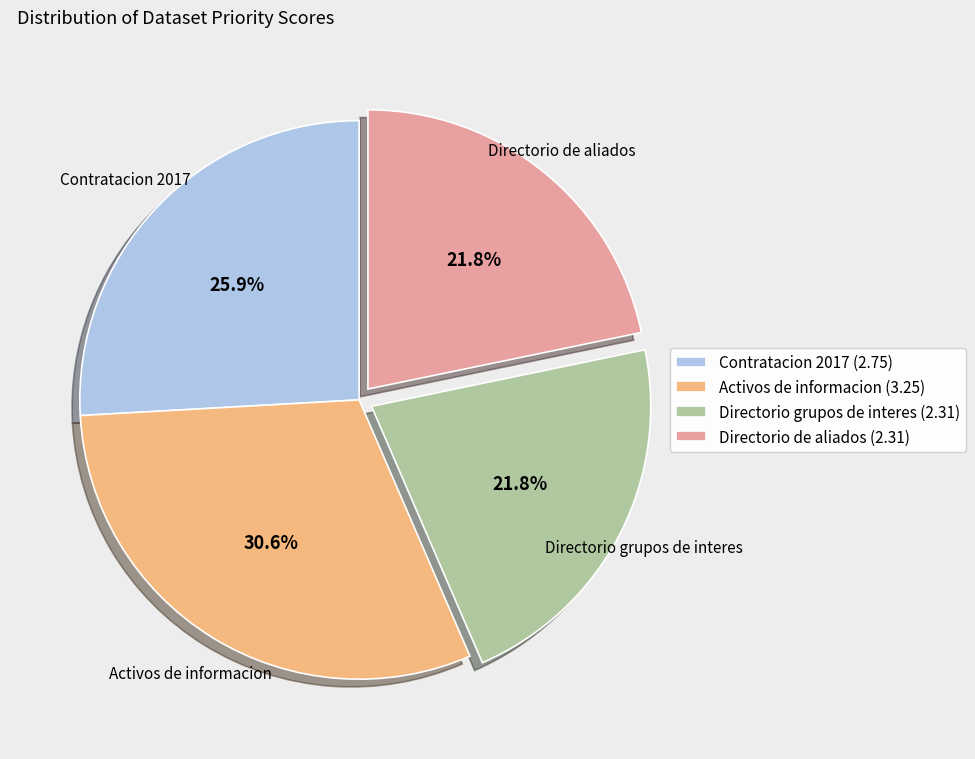

Does any single category account for the majority?

No